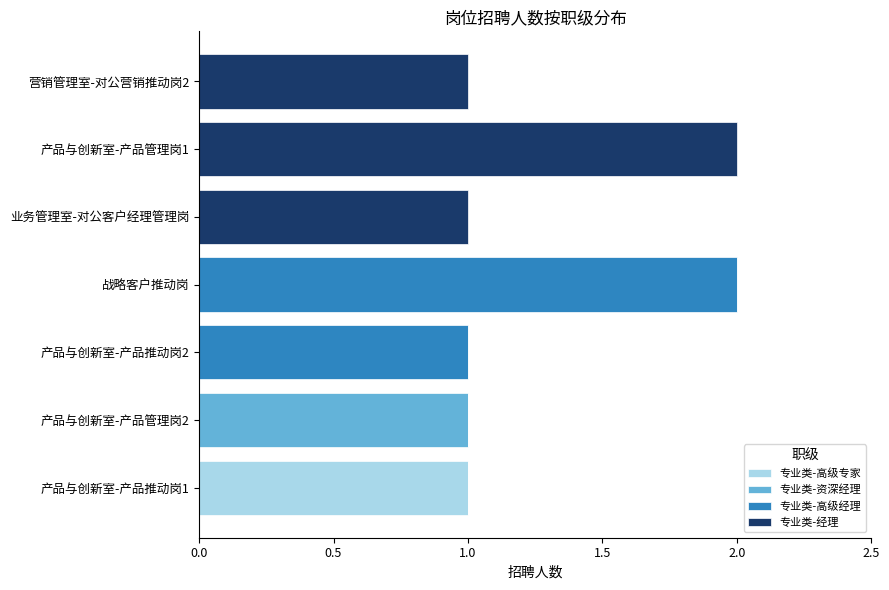

True or false: 专业类-高级专家 has a value of 0 at 产品与创新室-产品管理岗1.

True